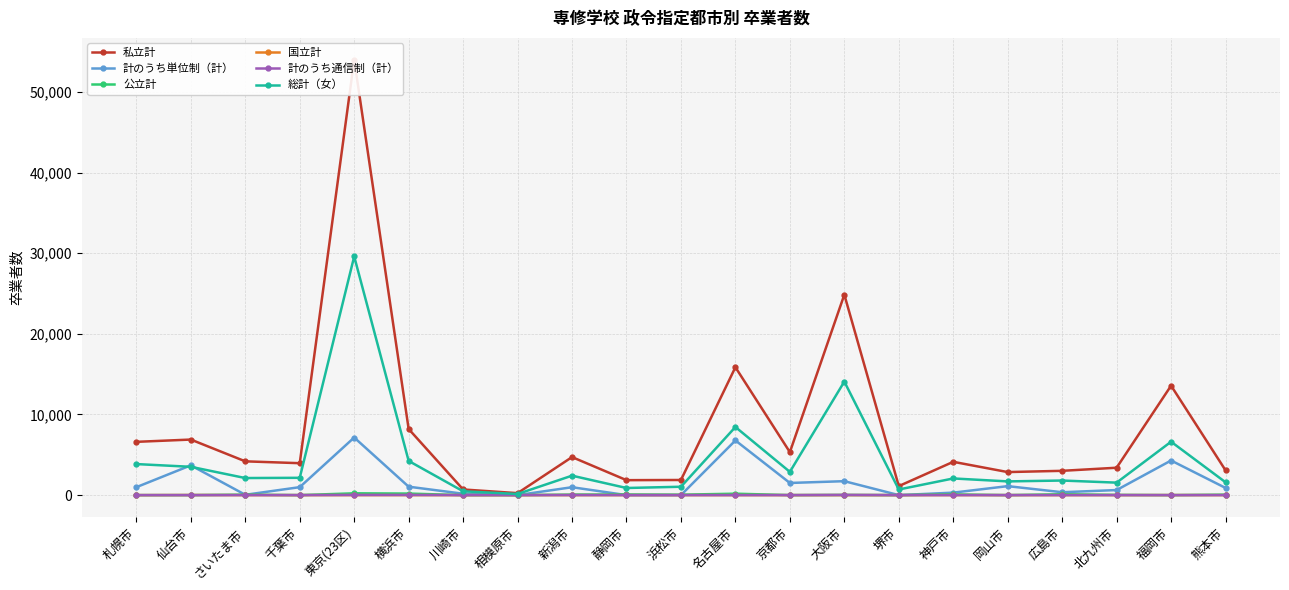

What is the label of the 15th point from the left?

堺市